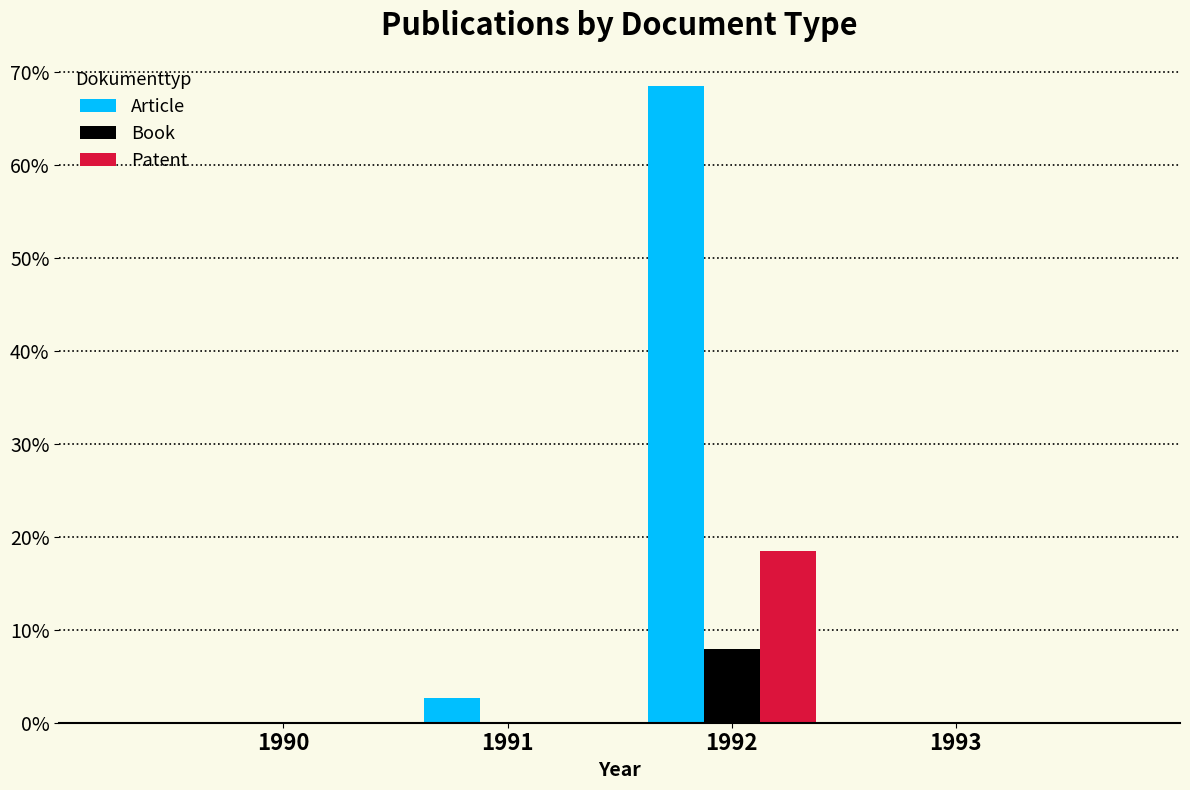

Are the bars grouped side by side (vs. stacked)?

Yes